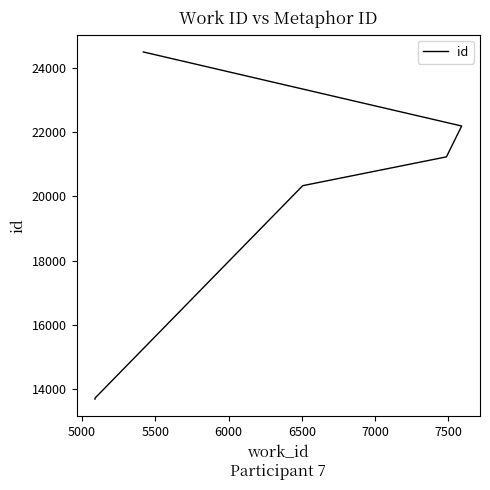

What is the sum of the values at 7000 and 5500?

44821